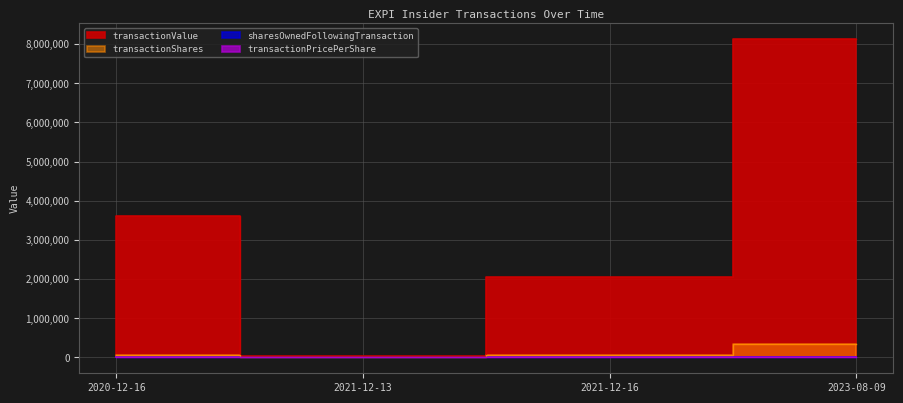

True or false: transactionValue and transactionShares cross at least once.

False